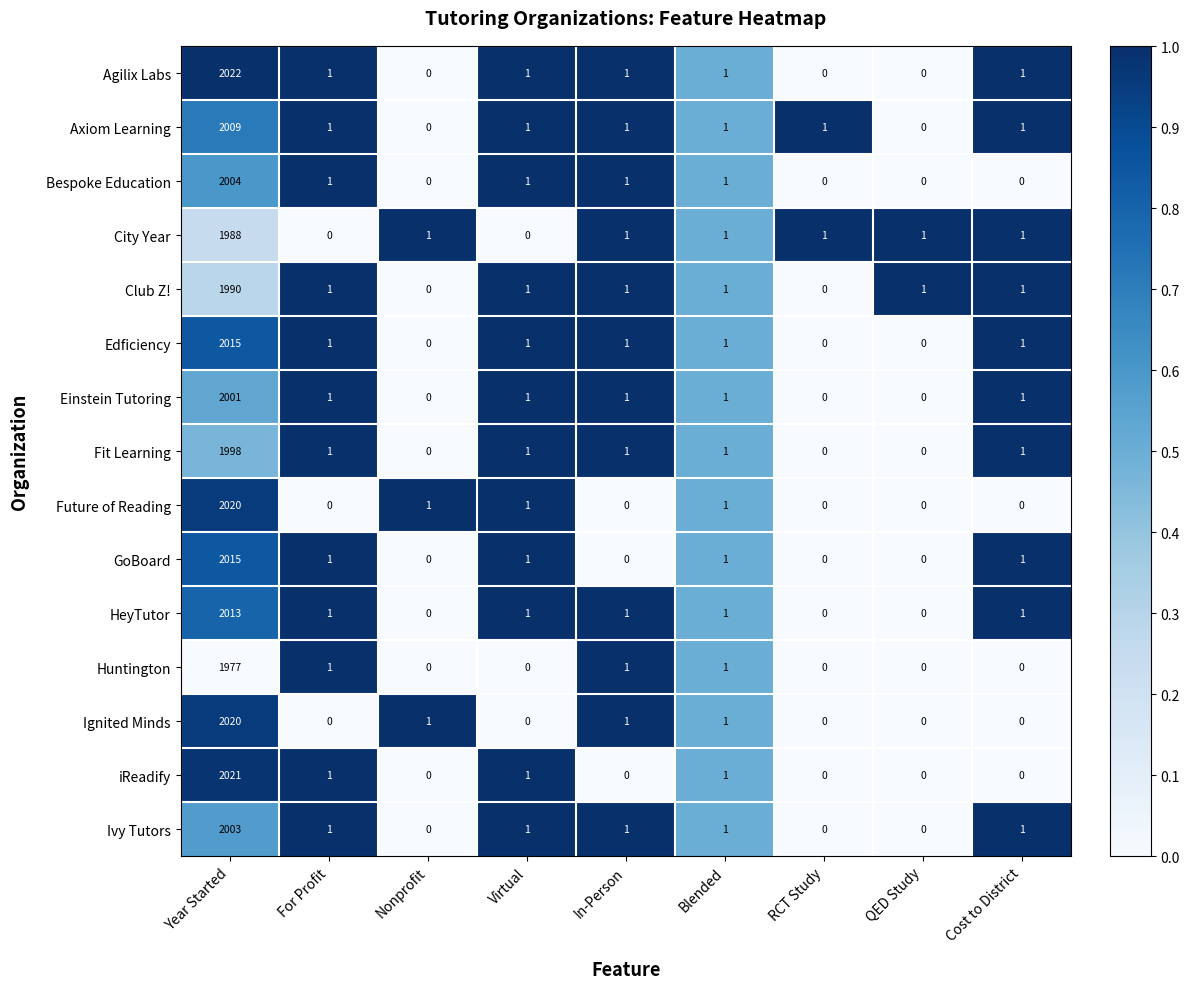

What is the sum of all Club Z! values?

1996